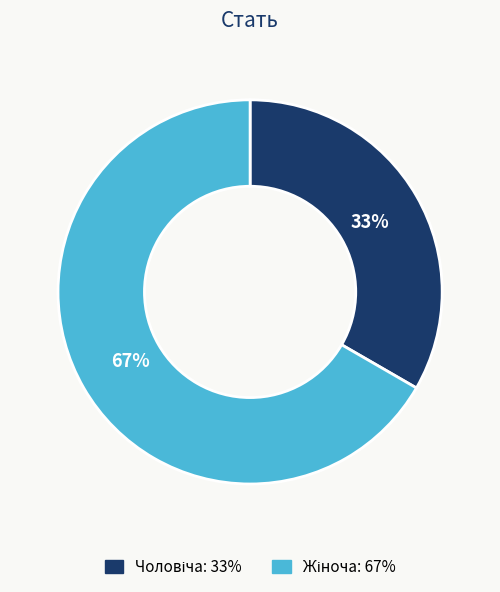

Is there a majority slice in this chart?

Yes